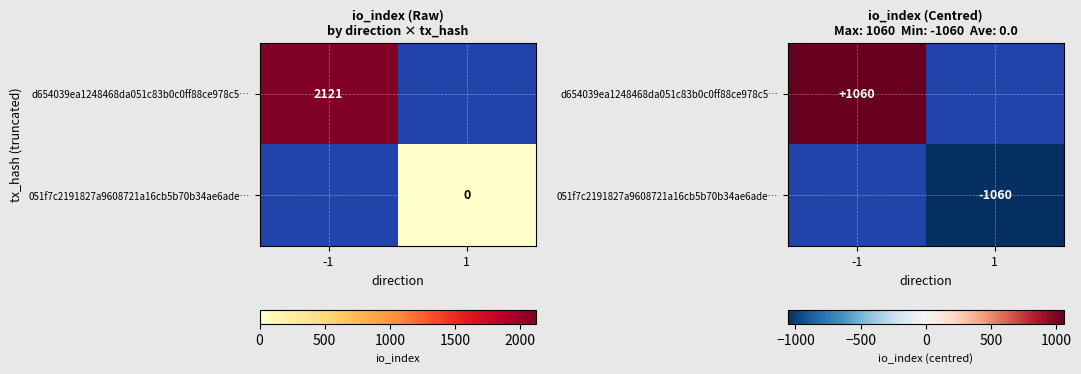

Is it true that d654039ea1248468da051c83b0c0ff88ce978c5… equals 1060.5 at -1?

True